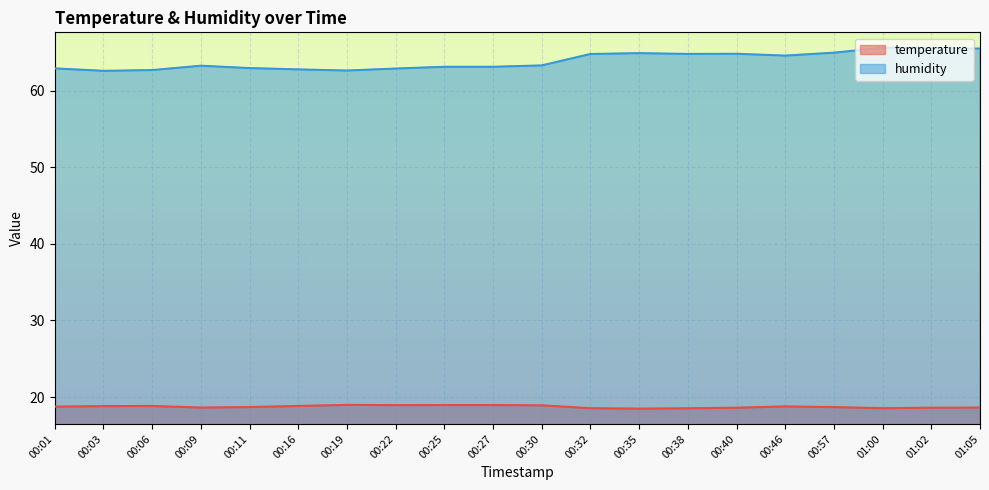

At how many categories does at least one series exceed 40?

20